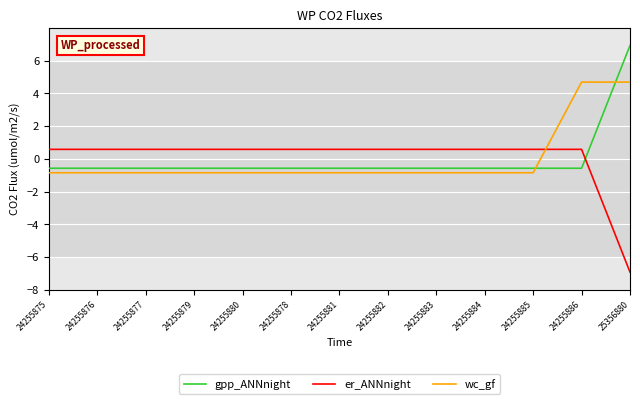

What is the lowest value of the er_ANNnight series?

-6.9